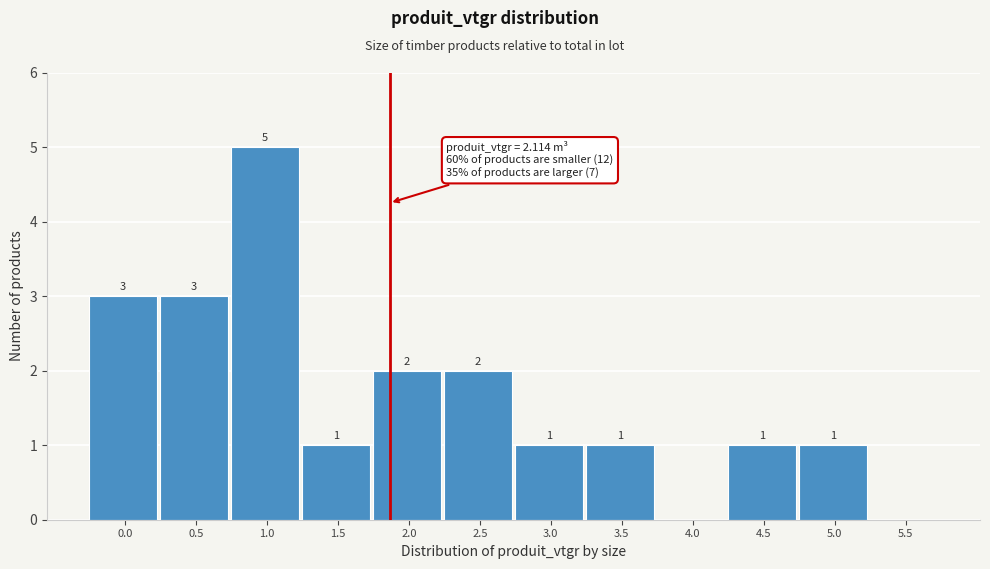

Reading left to right, extract all data points from this chart.

0.0=3	0.5=3	1.0=5	1.5=1	2.0=2	2.5=2	3.0=1	3.5=1	4.0=0	4.5=1	5.0=1	5.5=0